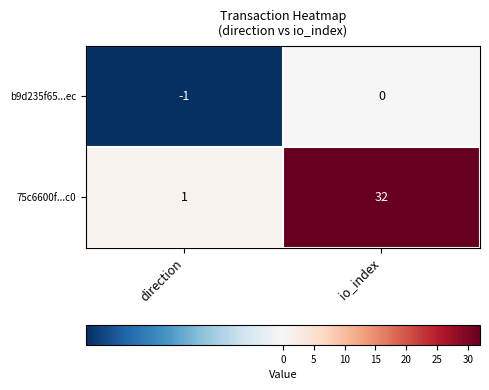

Which series has the widest spread of values?

75c6600f...c0